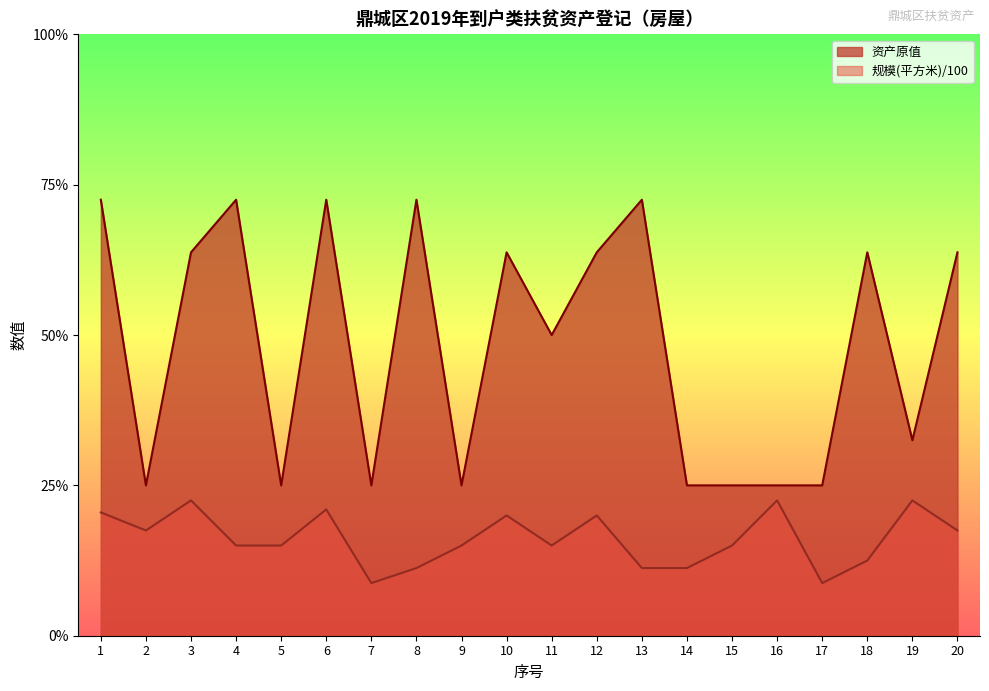

In 规模(平方米), how many points are lower than both neighbors (excluding endpoints)?

4